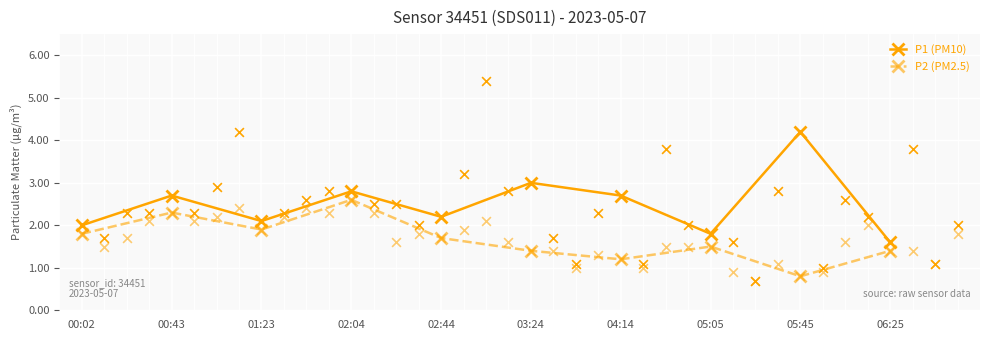

At how many categories does at least one series exceed 3?

1